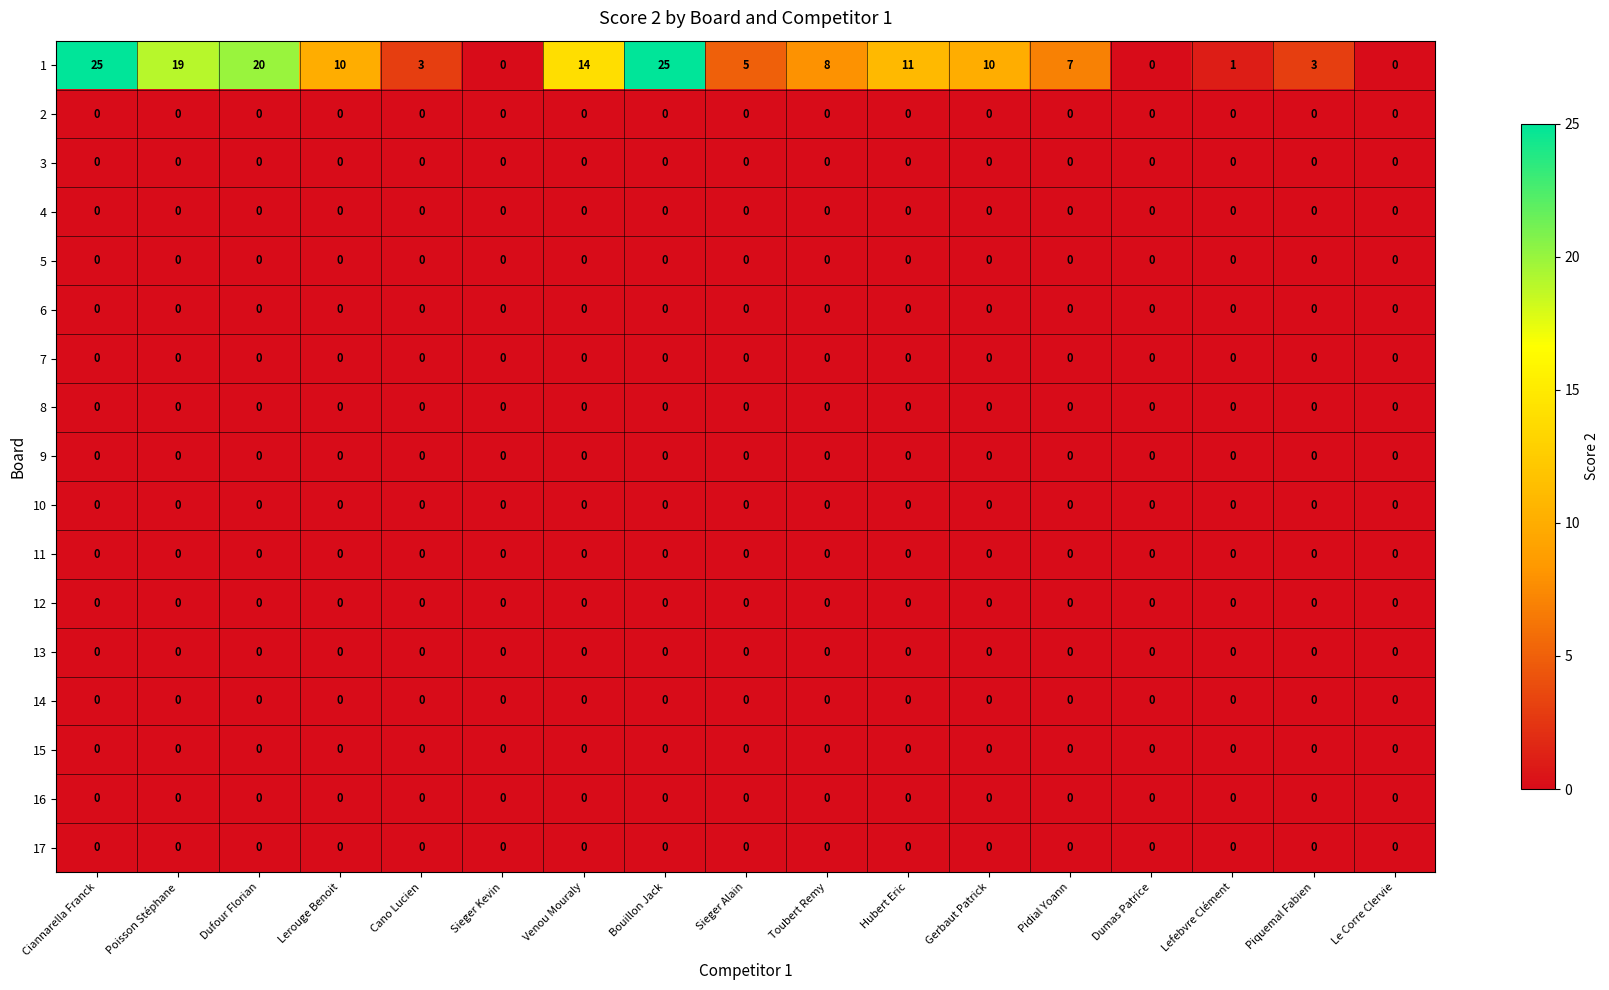

What is the difference between the highest and lowest values at Pidial Yoann?

7